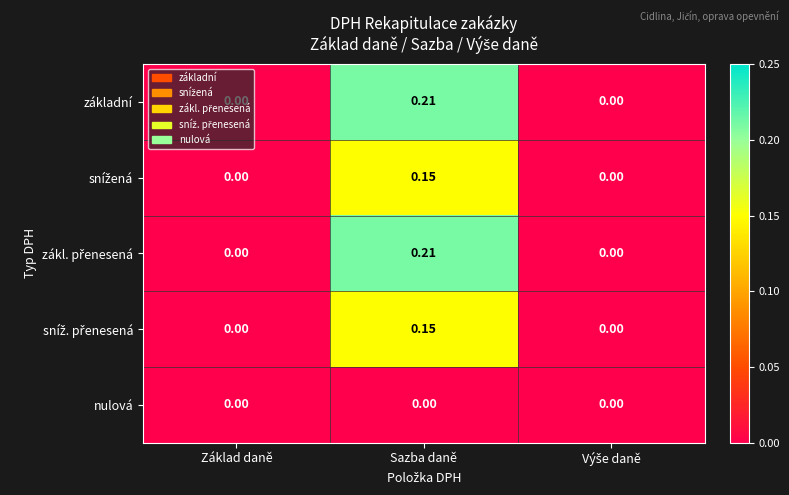

How many distinct data groups are displayed?

5